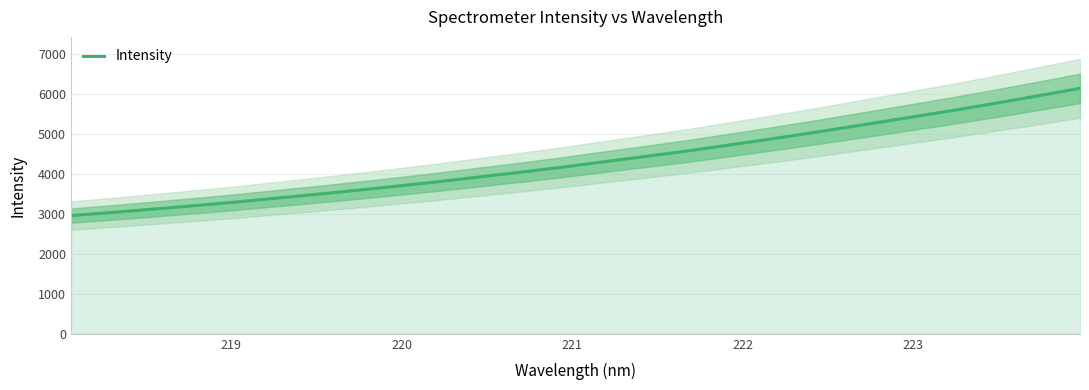

What is the lowest value of the Intensity series?

2961.2